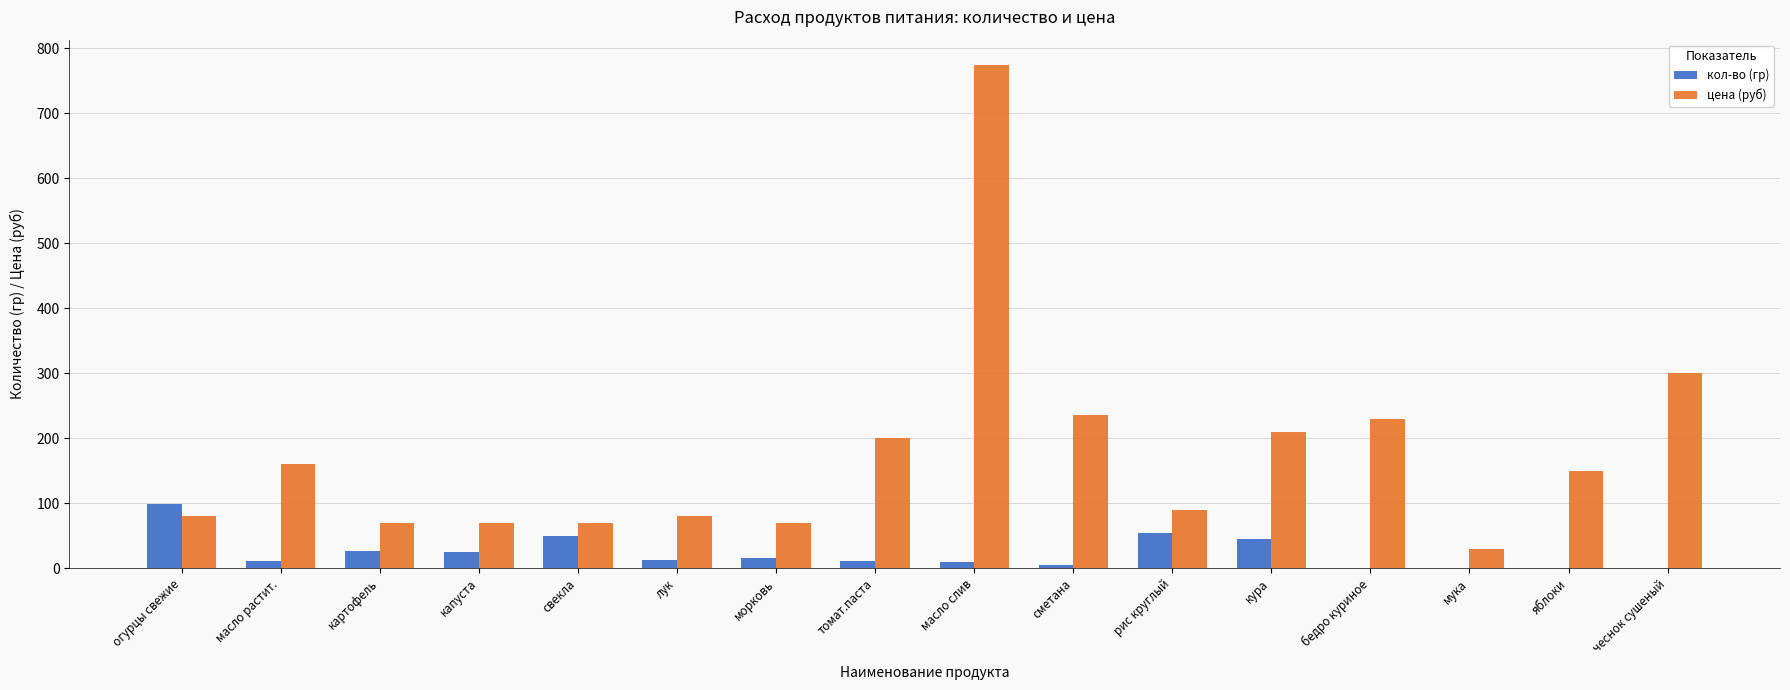

Which series has the largest total across all categories?

цена (руб)